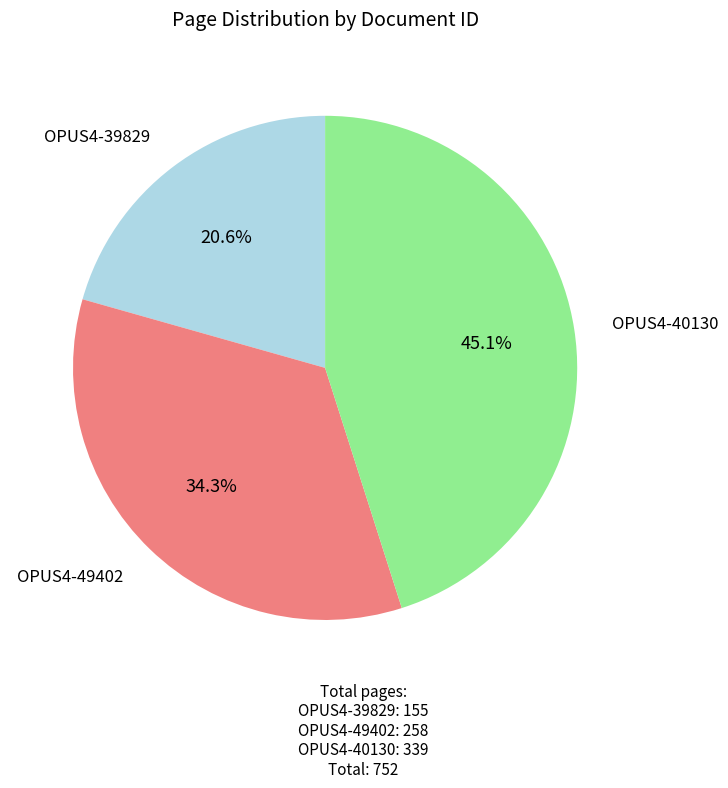

How many segments does this pie chart have?

3